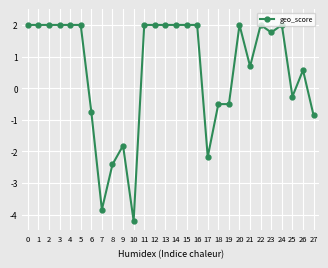

True or false: the data has more than 2 interior local peaks.

True